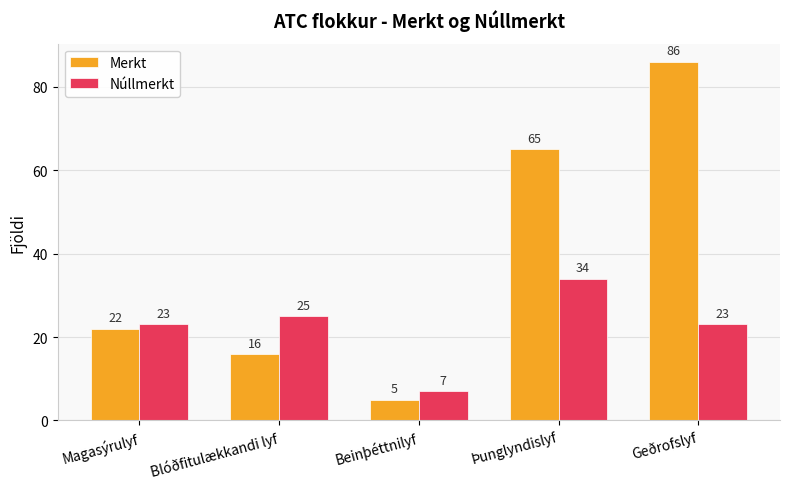

What value does the Merkt series have at Magasýrulyf, to the nearest 5?

20